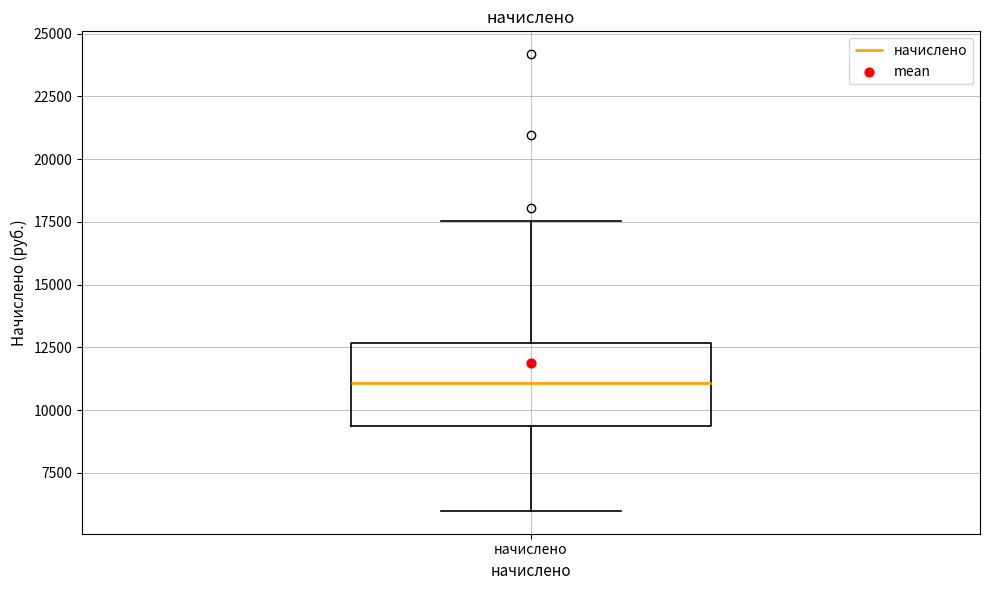

Read this box plot against the y-axis: the position of the median line, the range covered by the box, and the ends of both whiskers. The values are not printed on the chart, so give them approximately, as read against the axis.

median 11000, box 9500 to 12500, whiskers 6000 to 17500